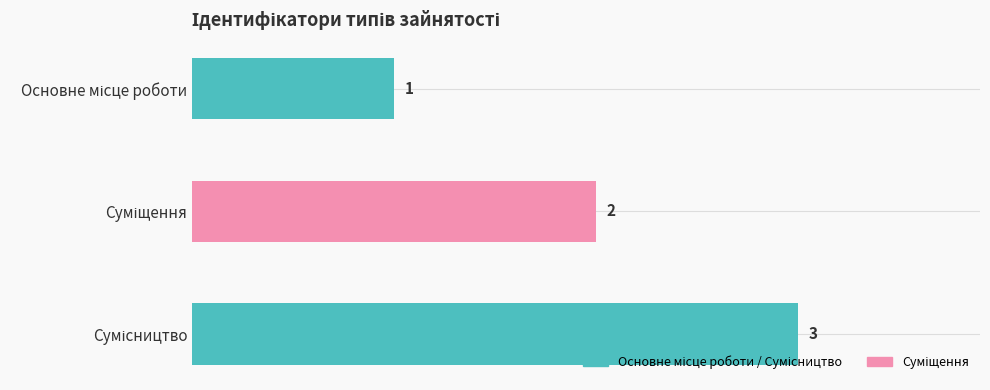

List the labels in order of value, largest first.

Сумісництво, Суміщення, Основне місце роботи